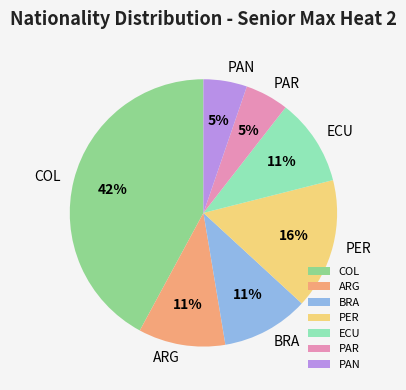

Does PAN represent more than half of the total?

No